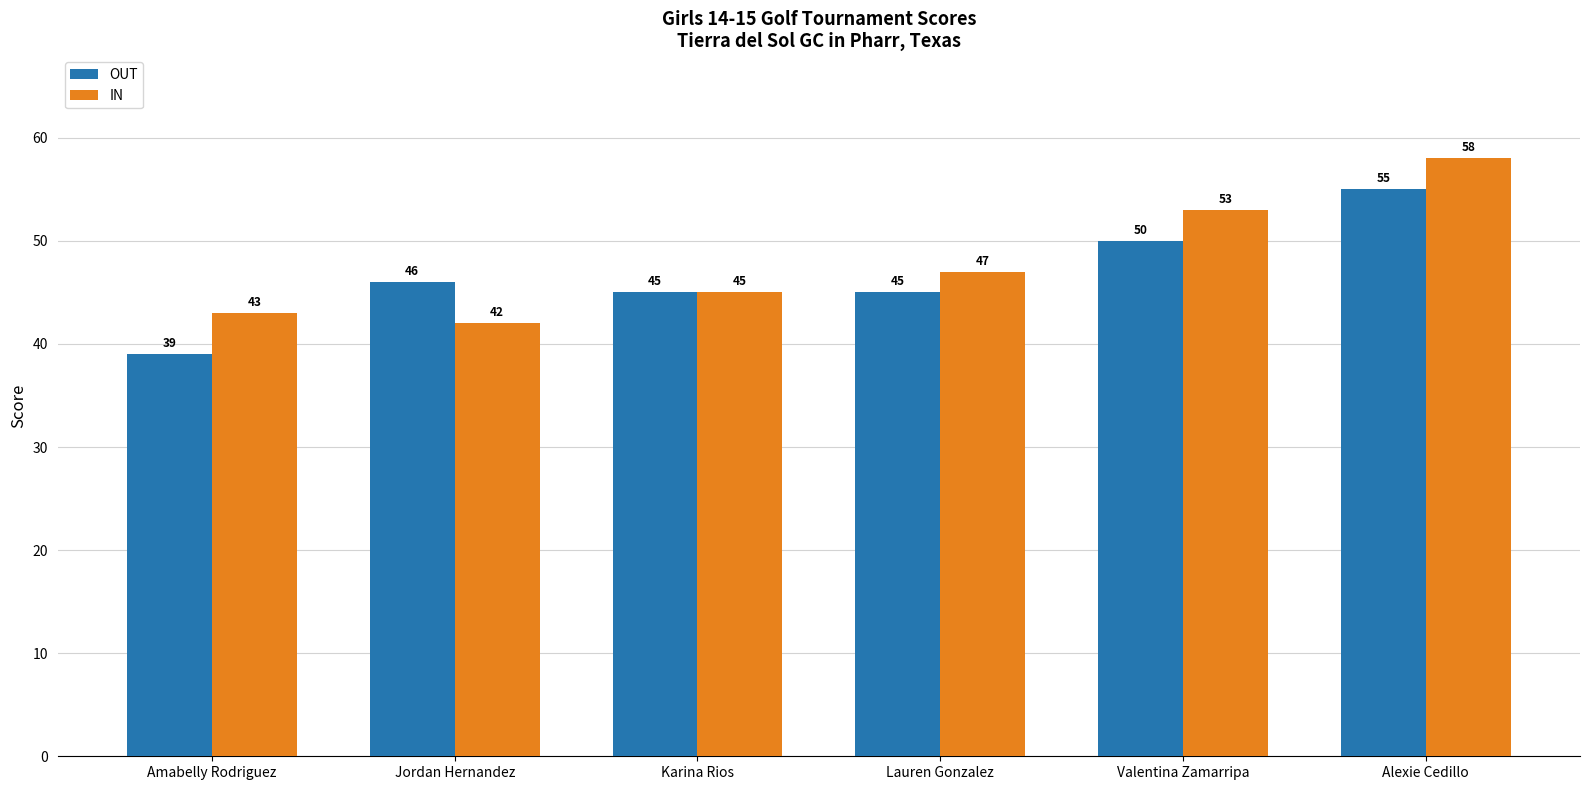

Rank the series by their maximum value, from highest to lowest.

IN, OUT